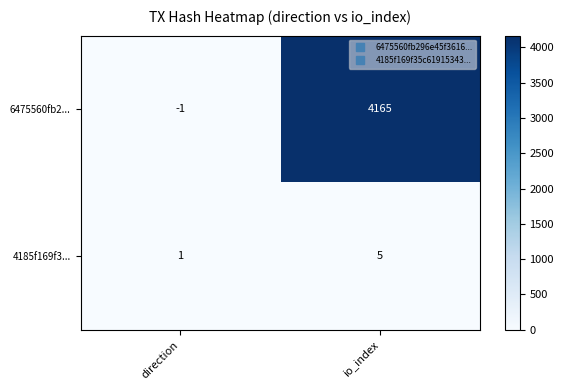

What is the smallest value displayed?

-1